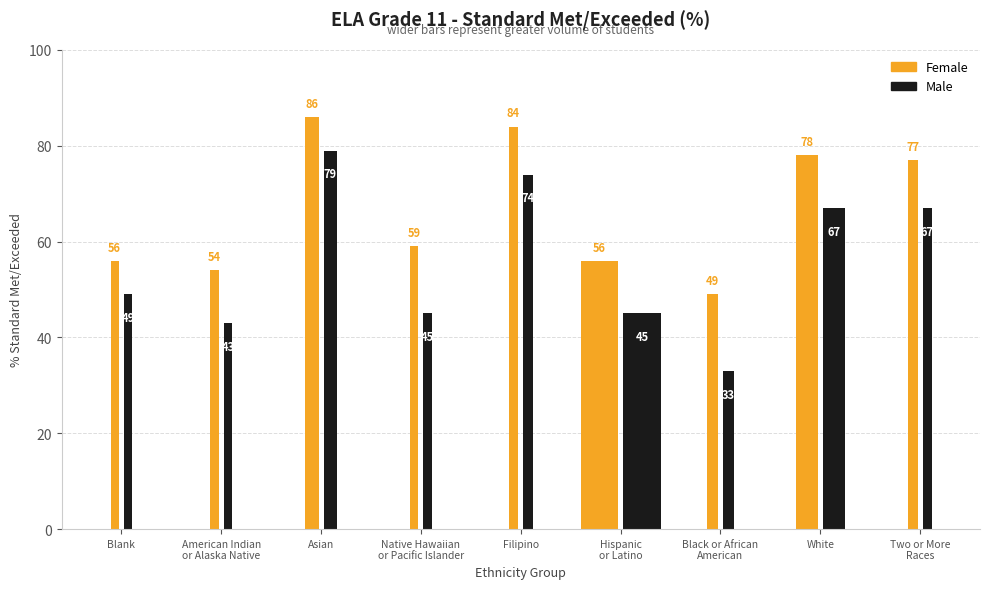

Reading right to left, what are all the values shown in this chart?

Female: Two or More
Races=77	White=78	Black or African
American=49	Hispanic
or Latino=56	Filipino=84	Native Hawaiian
or Pacific Islander=59	Asian=86	American Indian
or Alaska Native=54	Blank=56
Male: Two or More
Races=67	White=67	Black or African
American=33	Hispanic
or Latino=45	Filipino=74	Native Hawaiian
or Pacific Islander=45	Asian=79	American Indian
or Alaska Native=43	Blank=49